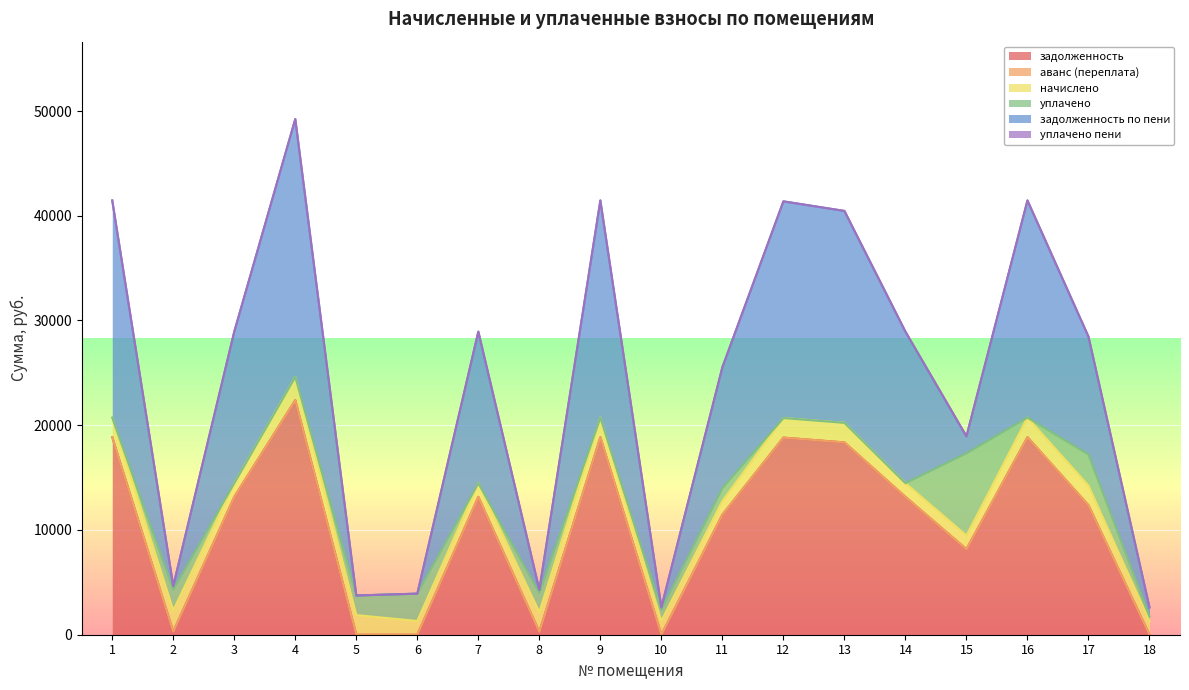

Read the задолженность по пени value at 8.

311.7